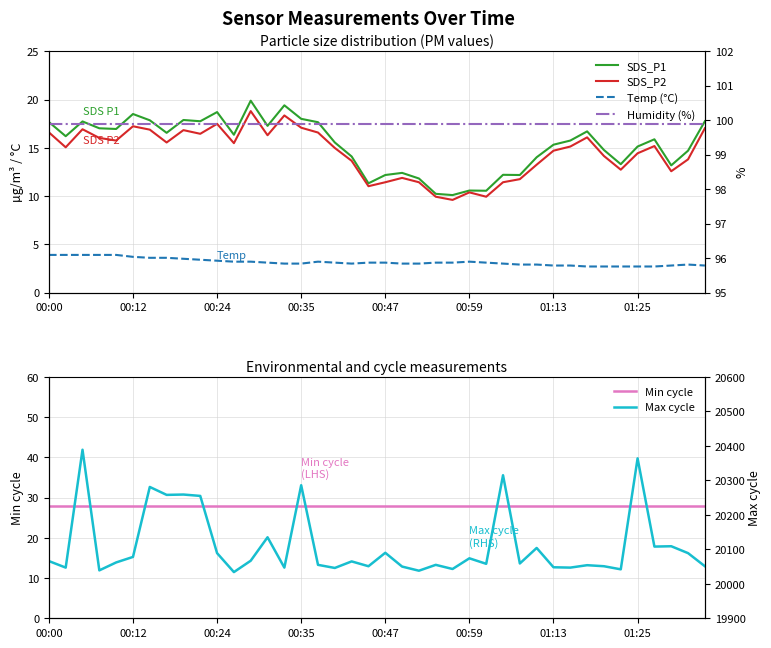

Which category has the highest value in the Humidity (%) series?

00:00